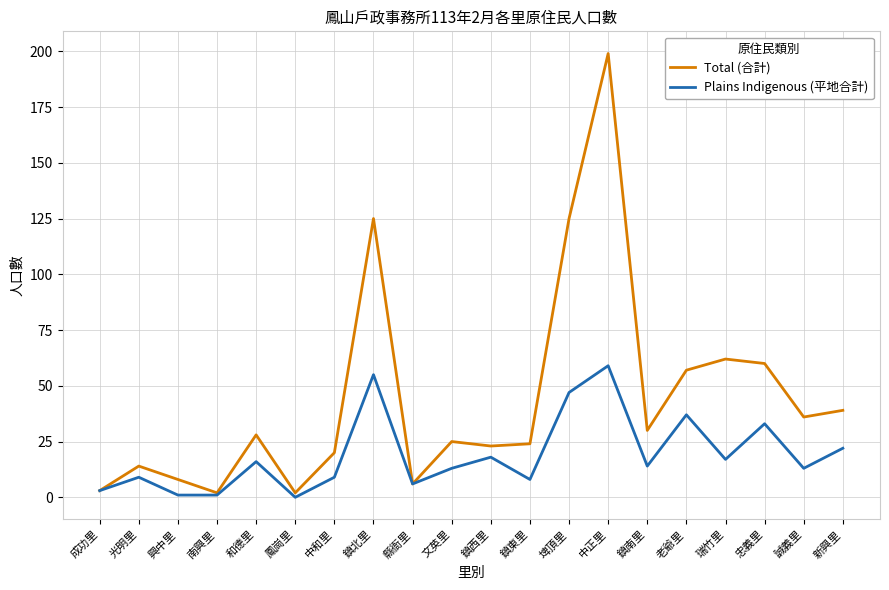

Which series has the largest total across all categories?

Total (合計)